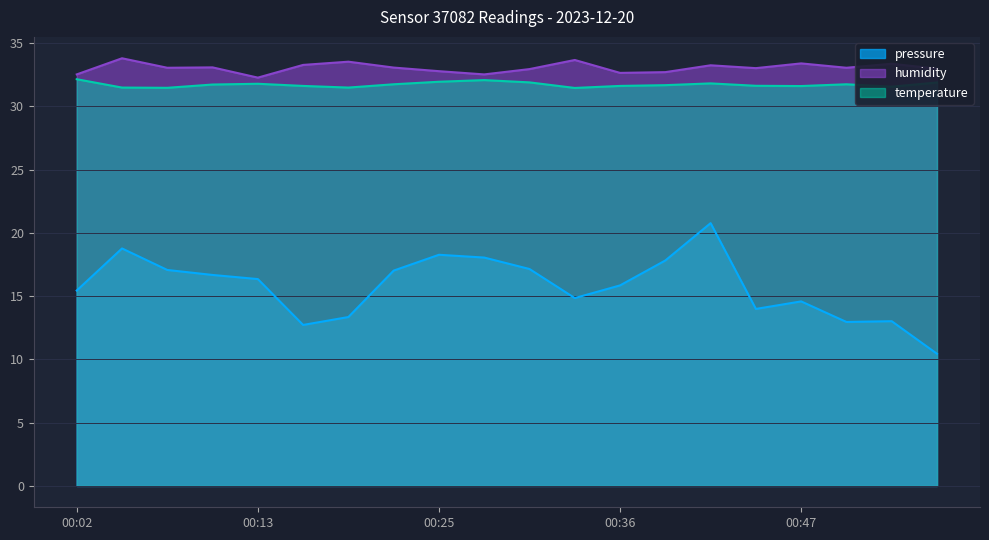

Reading right to left, what are all the values shown in this chart?

pressure: 00:55=10.4	00:52=13.0	00:50=13.0	00:47=14.6	00:44=14.0	00:41=20.8	00:38=17.8	00:36=15.8	00:33=14.8	00:30=17.1	00:27=18.0	00:25=18.3	00:22=17.0	00:19=13.3	00:16=12.7	00:13=16.3	00:11=16.7	00:08=17.1	00:05=18.8	00:02=15.4
humidity: 00:55=33.0	00:52=33.4	00:50=33.0	00:47=33.4	00:44=33.0	00:41=33.2	00:38=32.7	00:36=32.6	00:33=33.7	00:30=32.9	00:27=32.5	00:25=32.8	00:22=33.1	00:19=33.5	00:16=33.3	00:13=32.3	00:11=33.1	00:08=33.0	00:05=33.8	00:02=32.5
temperature: 00:55=31.9	00:52=31.6	00:50=31.7	00:47=31.6	00:44=31.6	00:41=31.8	00:38=31.7	00:36=31.6	00:33=31.4	00:30=31.9	00:27=32.1	00:25=31.9	00:22=31.7	00:19=31.5	00:16=31.6	00:13=31.8	00:11=31.7	00:08=31.5	00:05=31.5	00:02=32.1